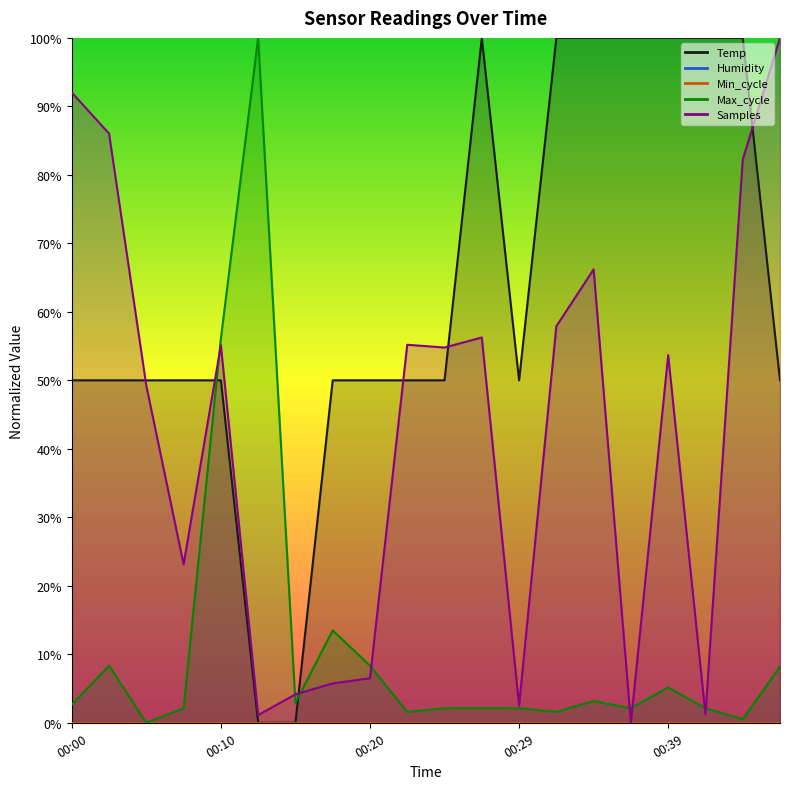

True or false: Max_cycle has a value of 0.0 at 00:29.

False